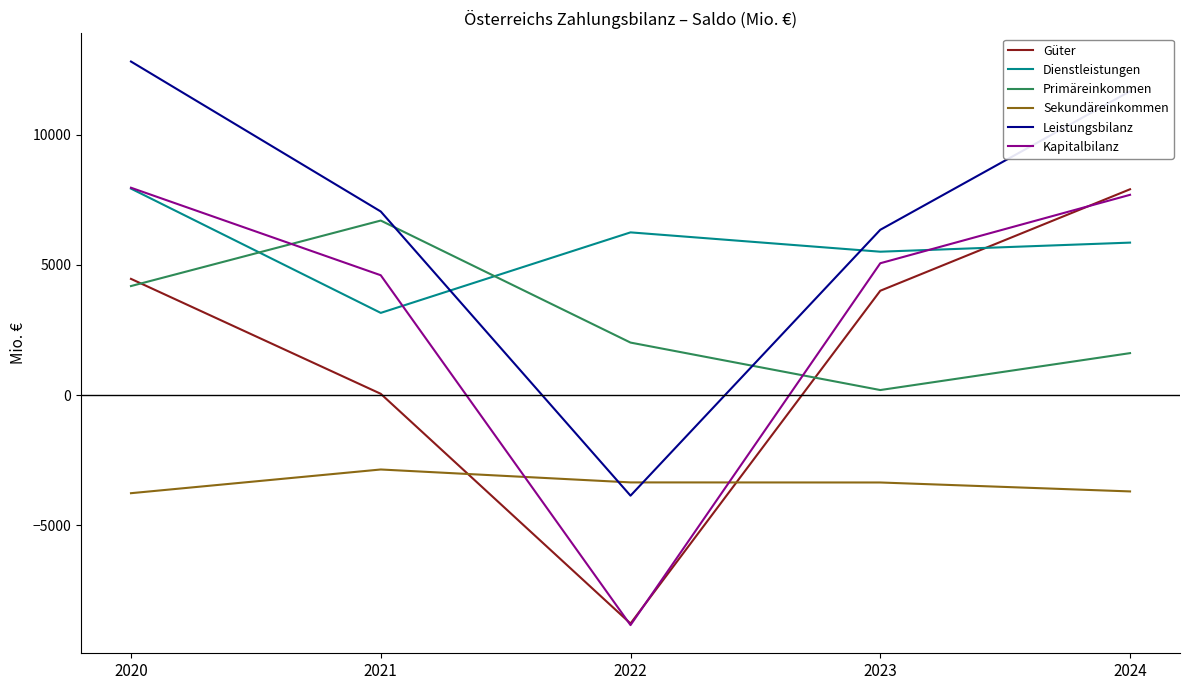

True or false: Dienstleistungen has a value of 8330 at 2024.

False